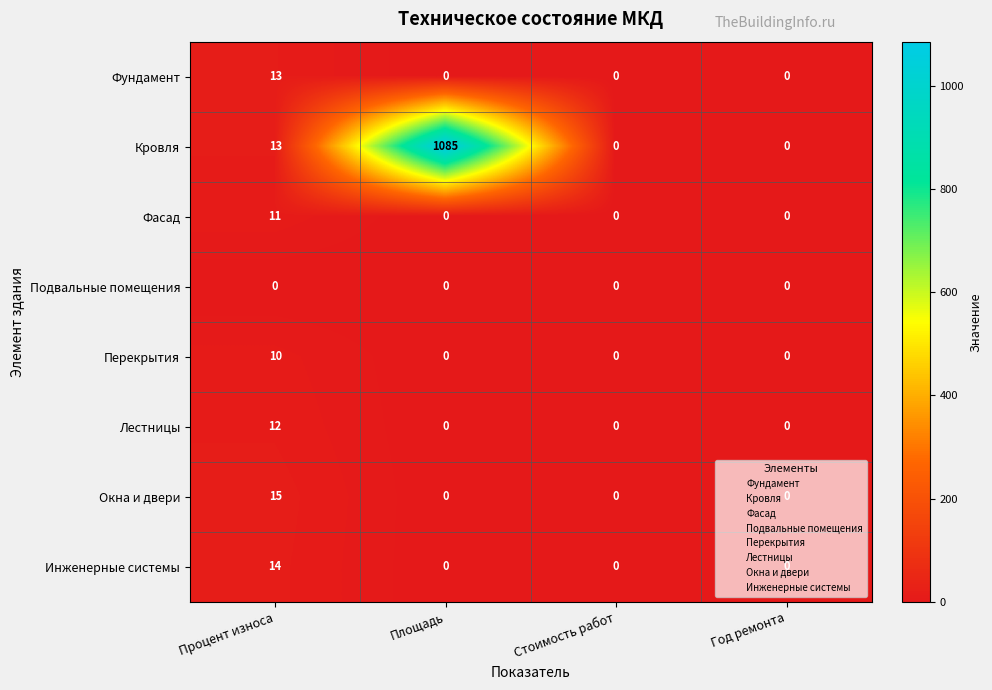

What is the difference between the maximum and minimum values in the Лестницы series?

12